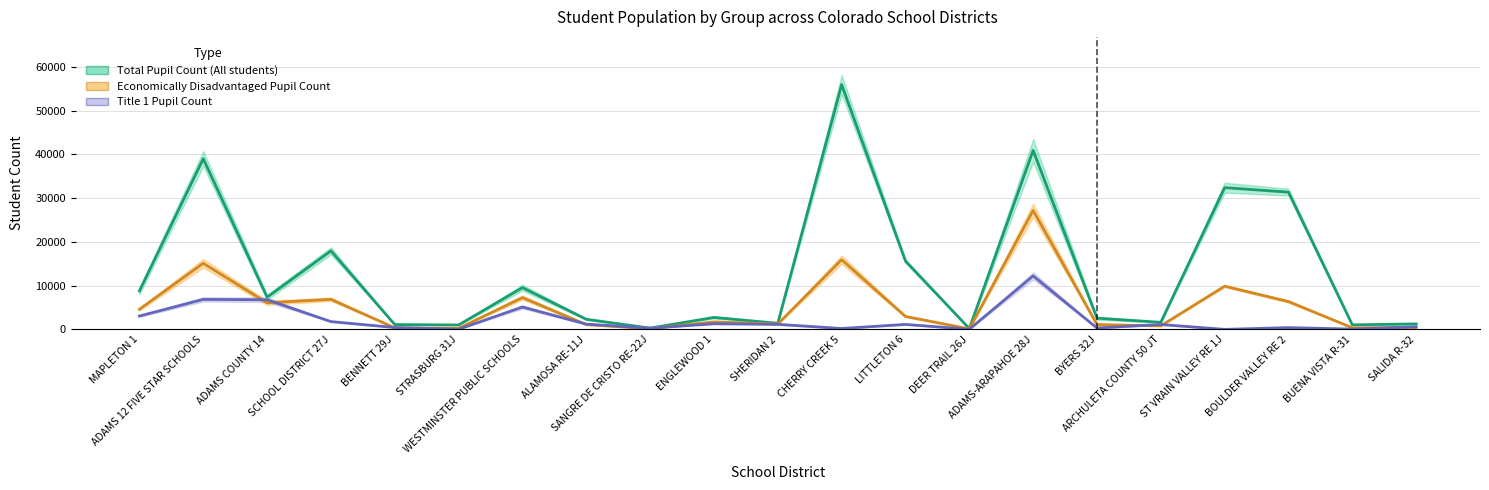

What is the difference between the maximum and minimum values in the Economically Disadvantaged Pupil Count series?

27057.0